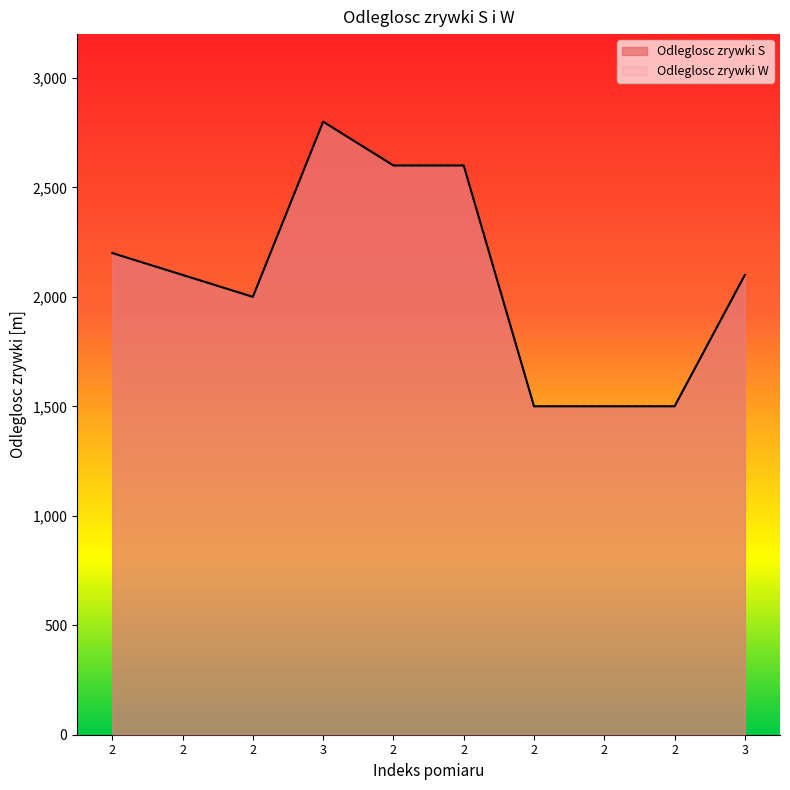

What is the minimum value for Odleglosc zrywki S?

1500